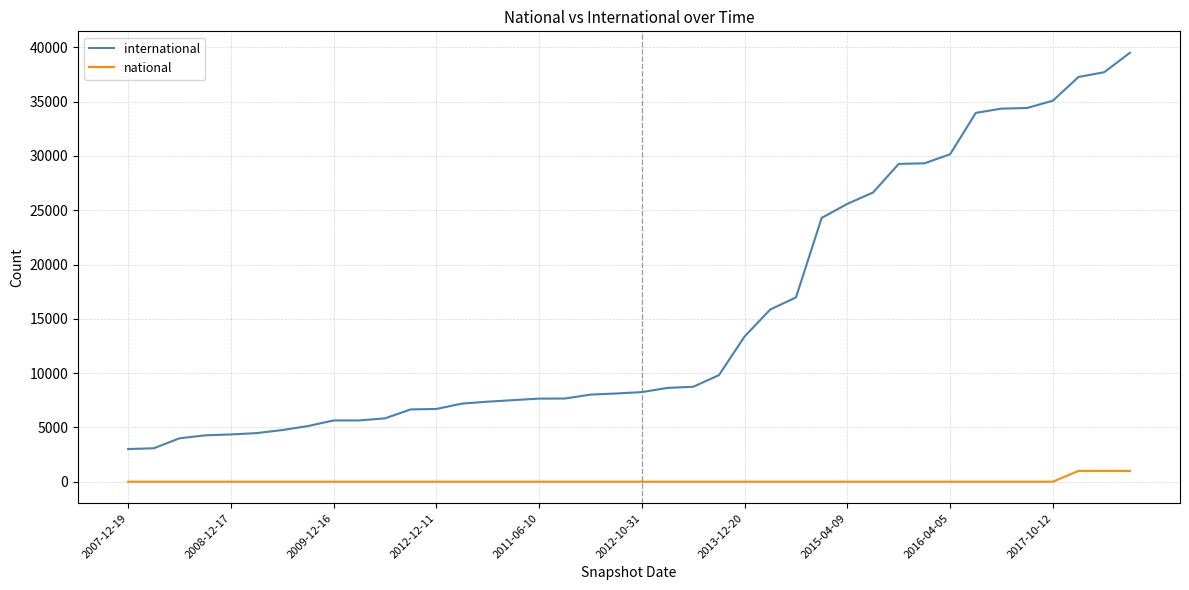

What is the difference between the maximum and minimum values in the international series?

36491